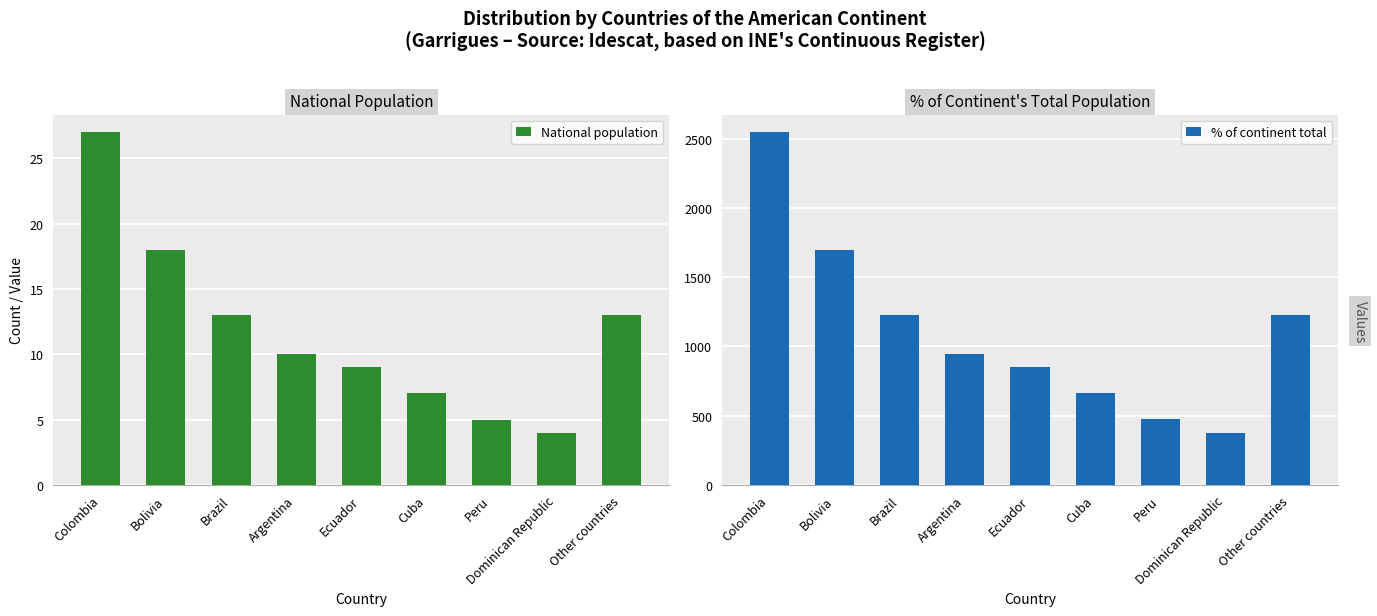

At which label does % of continent total reach its minimum?

Dominican Republic